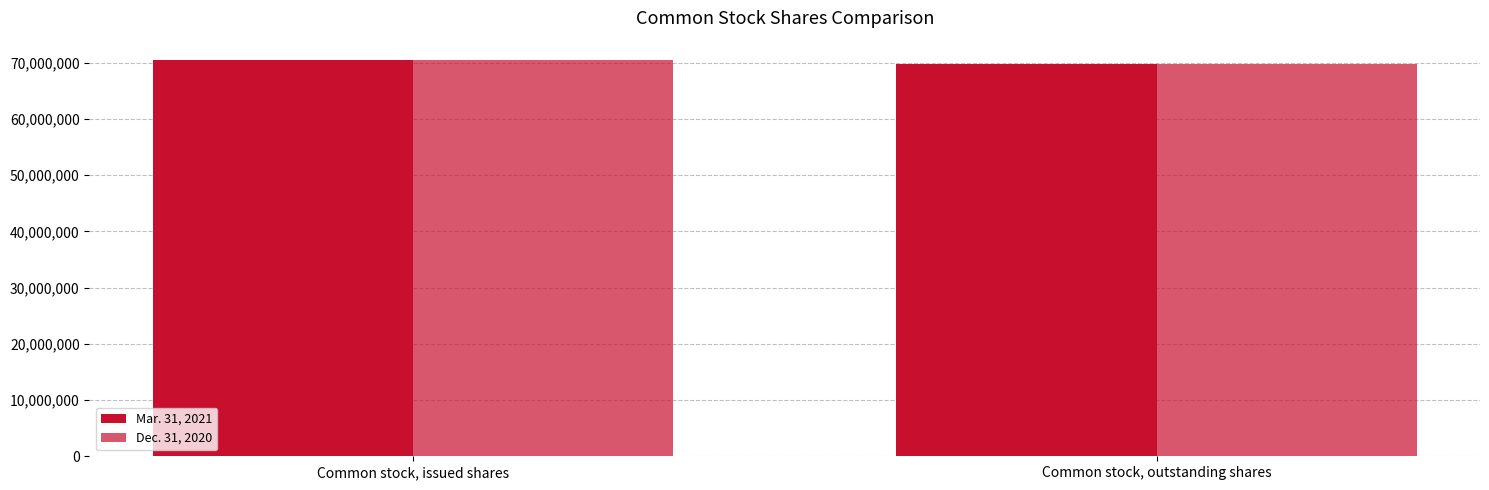

What is the label of the 1st bar from the right?

Common stock, outstanding shares